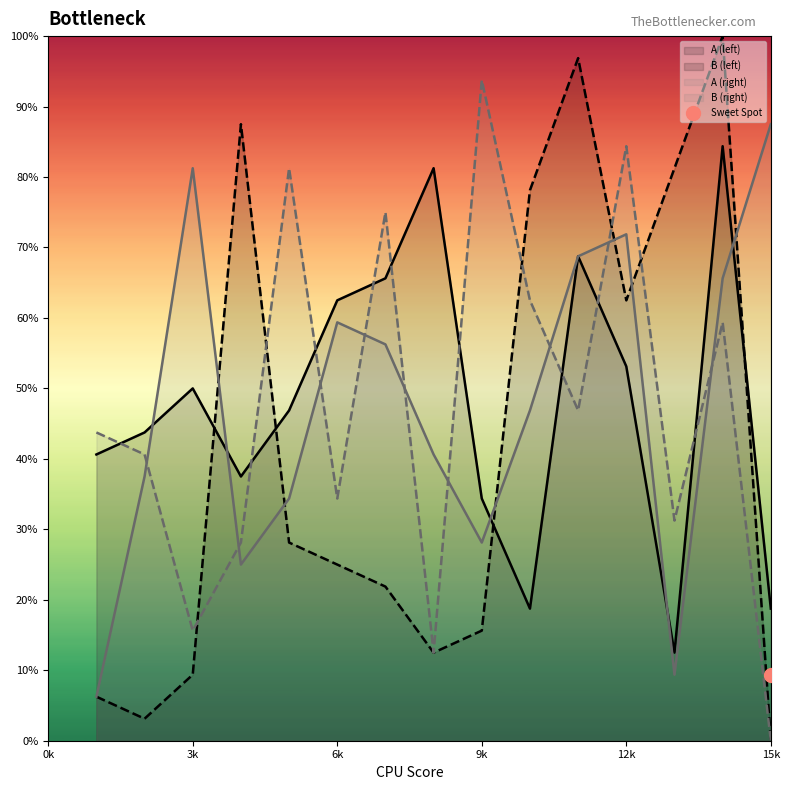

How many data points in B_right are less than 43?

7